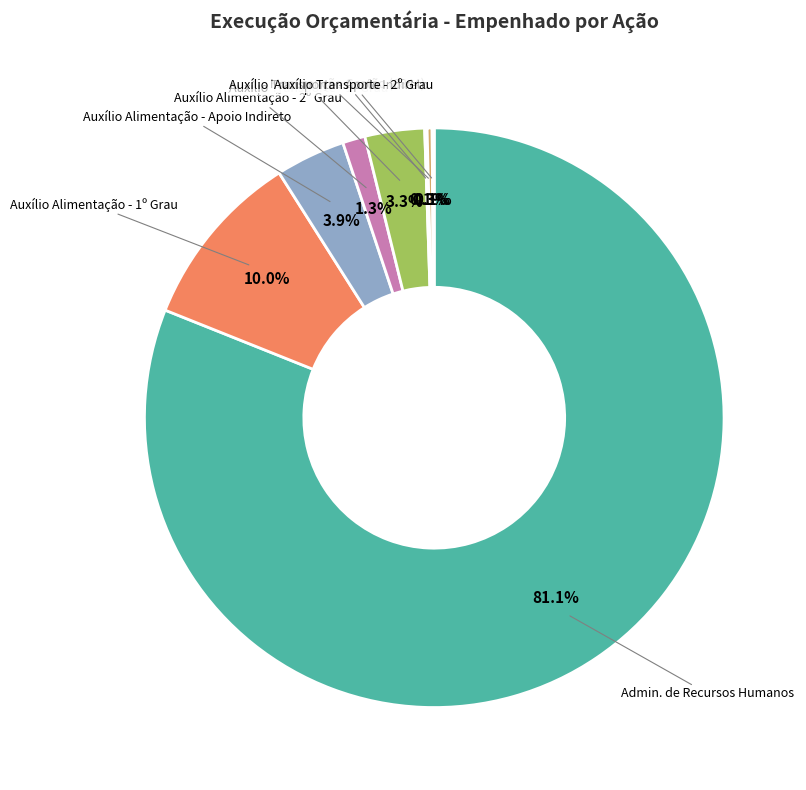

Does any single category account for the majority?

Yes